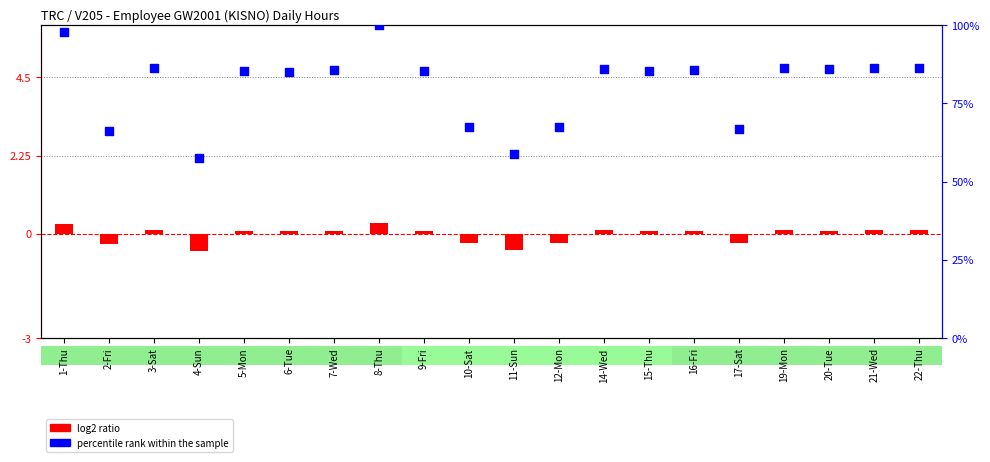

Which series has the largest total across all categories?

percentile rank within the sample